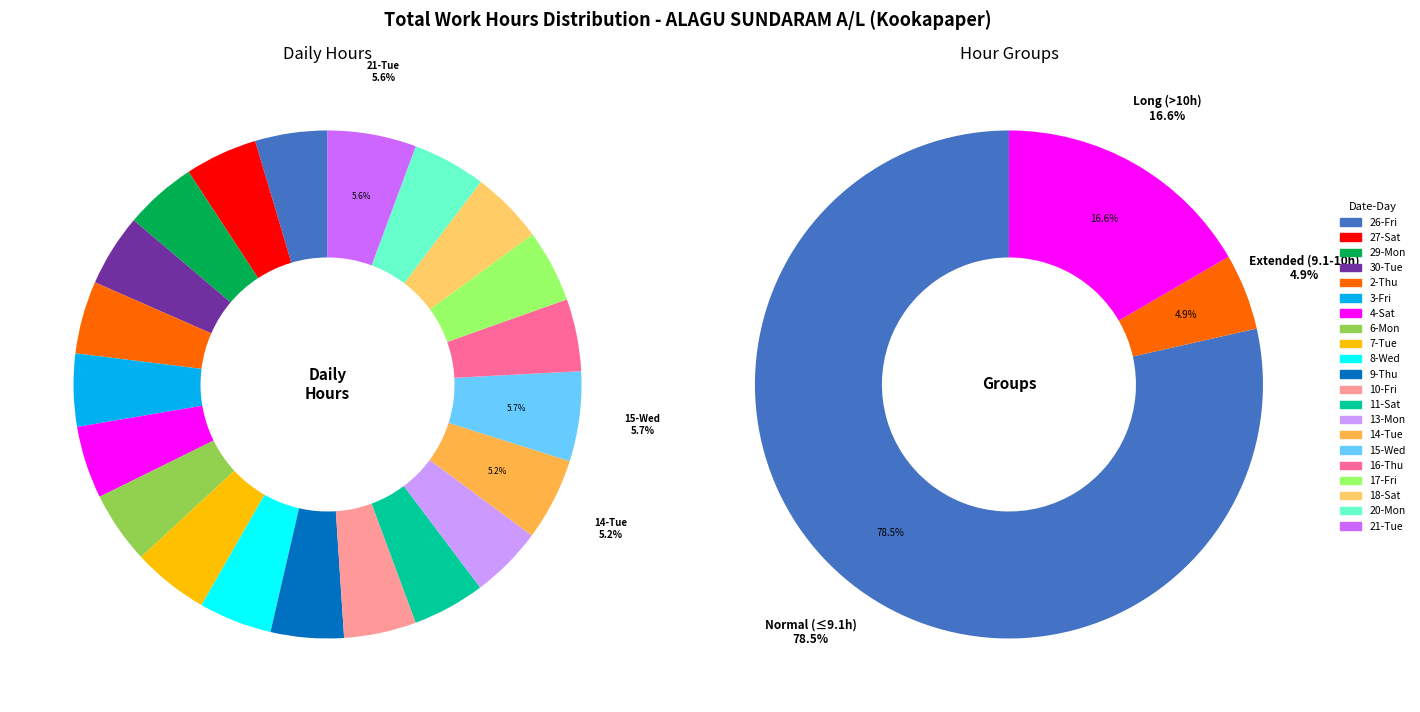

To the nearest percent, what is the combined percentage of 8-Wed and 9-Thu?

9%